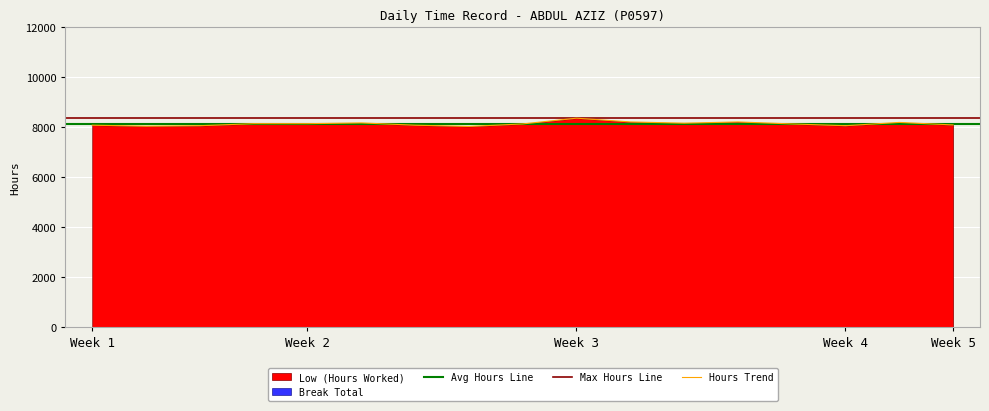

What is the minimum value for Hours Trend?

8040.0